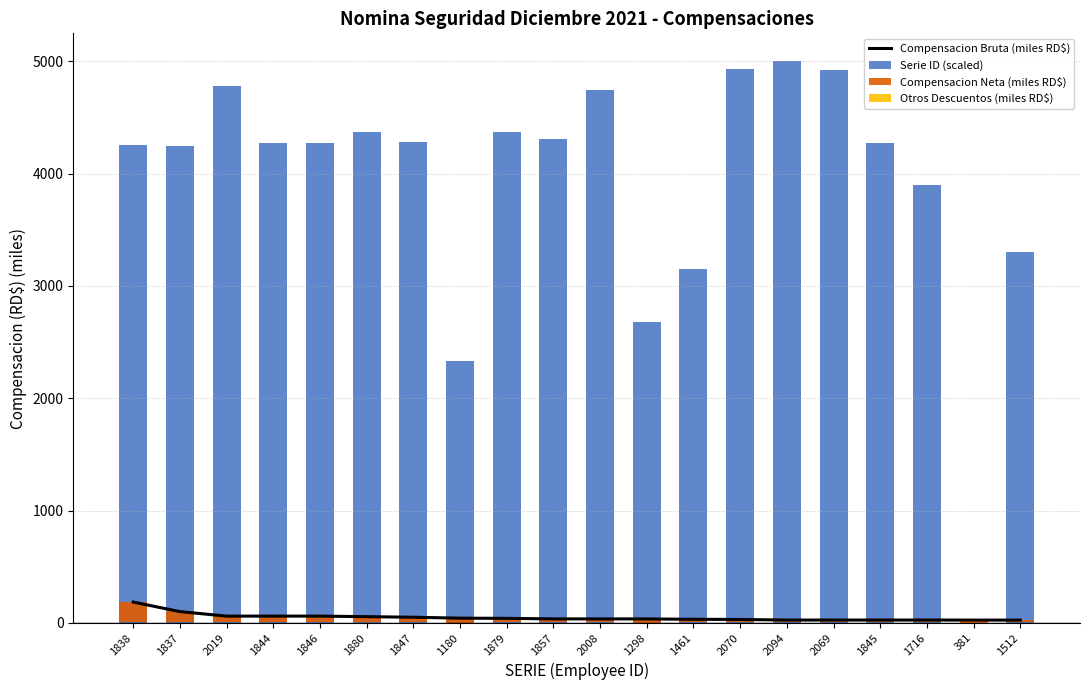

What is the average value of the Compensacion Neta (miles RD$) series?

48.2